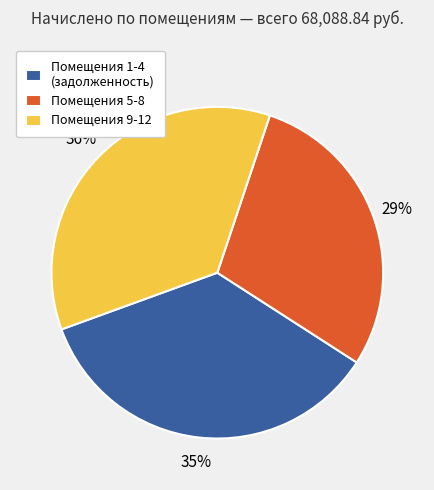

Which category has the smallest portion of the pie?

Помещения 5-8